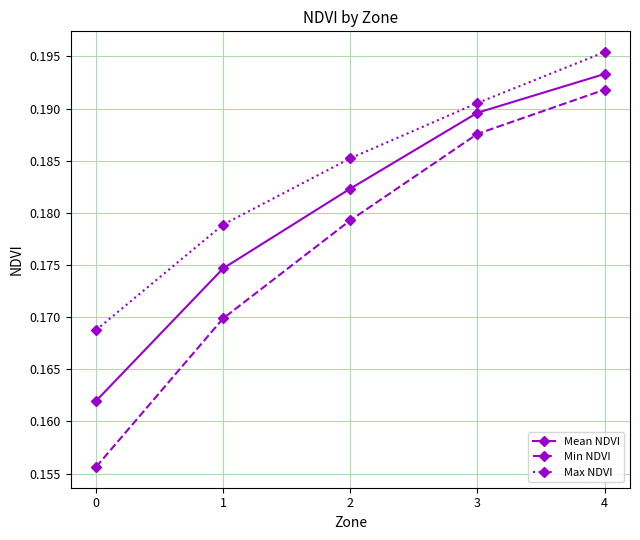

Rank the series at 2 from highest to lowest value.

Max NDVI, Mean NDVI, Min NDVI